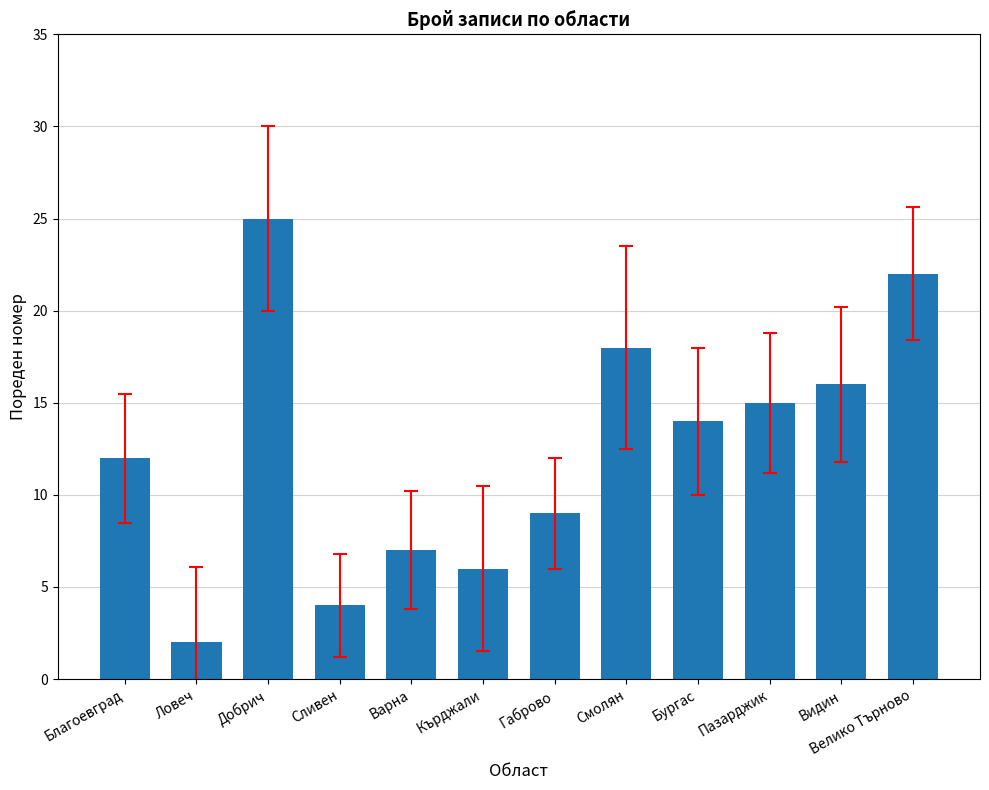

List the labels in order of value, smallest first.

Ловеч, Сливен, Кърджали, Варна, Габрово, Благоевград, Бургас, Пазарджик, Видин, Смолян, Велико Търново, Добрич